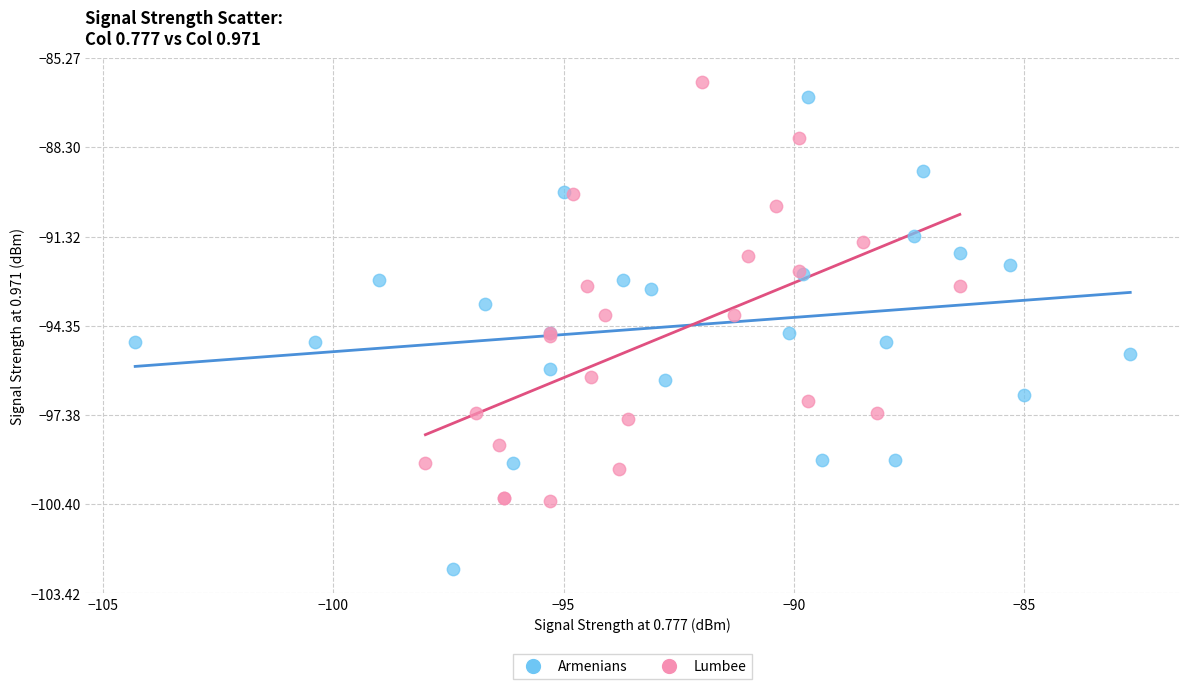

What are all the series names shown in the legend?

Armenians, Lumbee